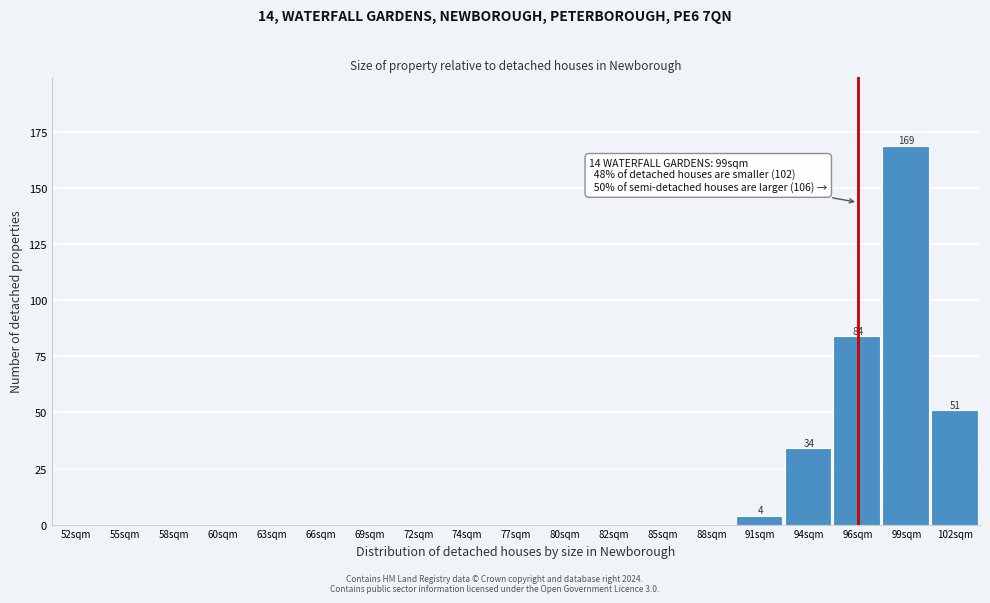

Reading left to right, what are all the values shown in this chart?

52sqm=0	55sqm=0	58sqm=0	60sqm=0	63sqm=0	66sqm=0	69sqm=0	72sqm=0	74sqm=0	77sqm=0	80sqm=0	82sqm=0	85sqm=0	88sqm=0	91sqm=4	94sqm=34	96sqm=84	99sqm=169	102sqm=51